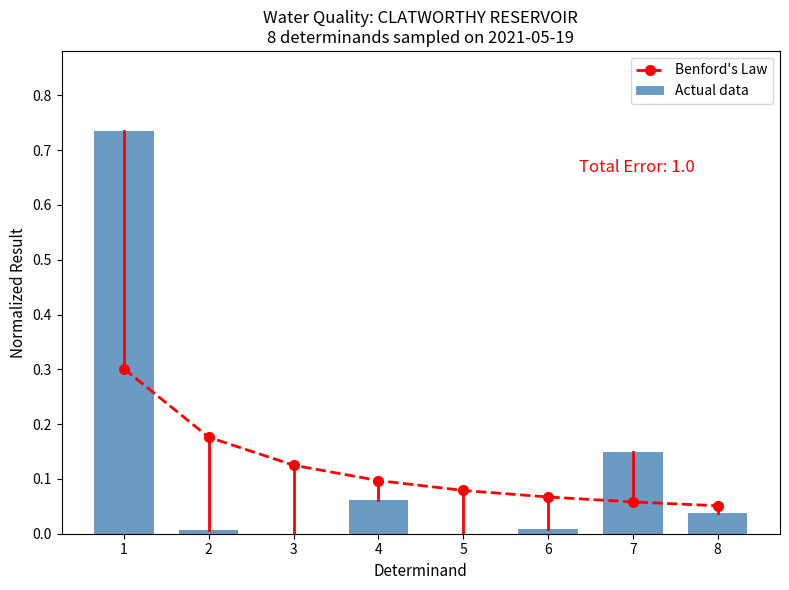

How many groups of bars are there?

8